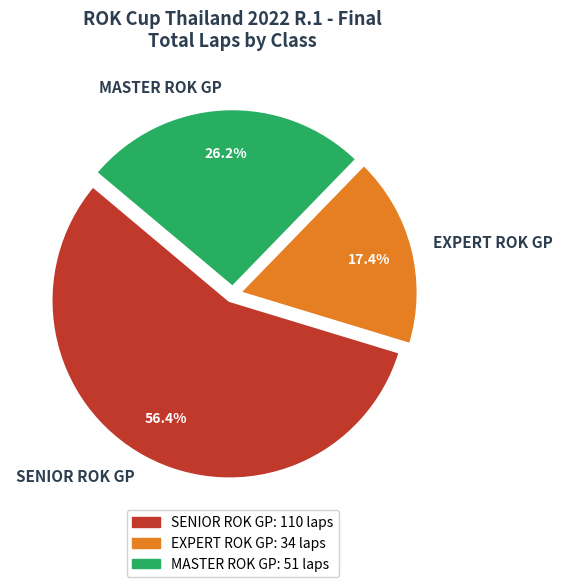

Which slice is the smallest?

EXPERT ROK GP